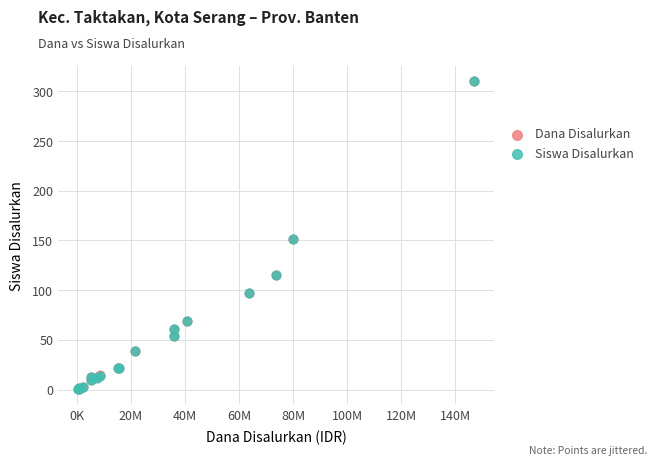

What are all the series names shown in the legend?

Dana Disalurkan, Siswa Disalurkan